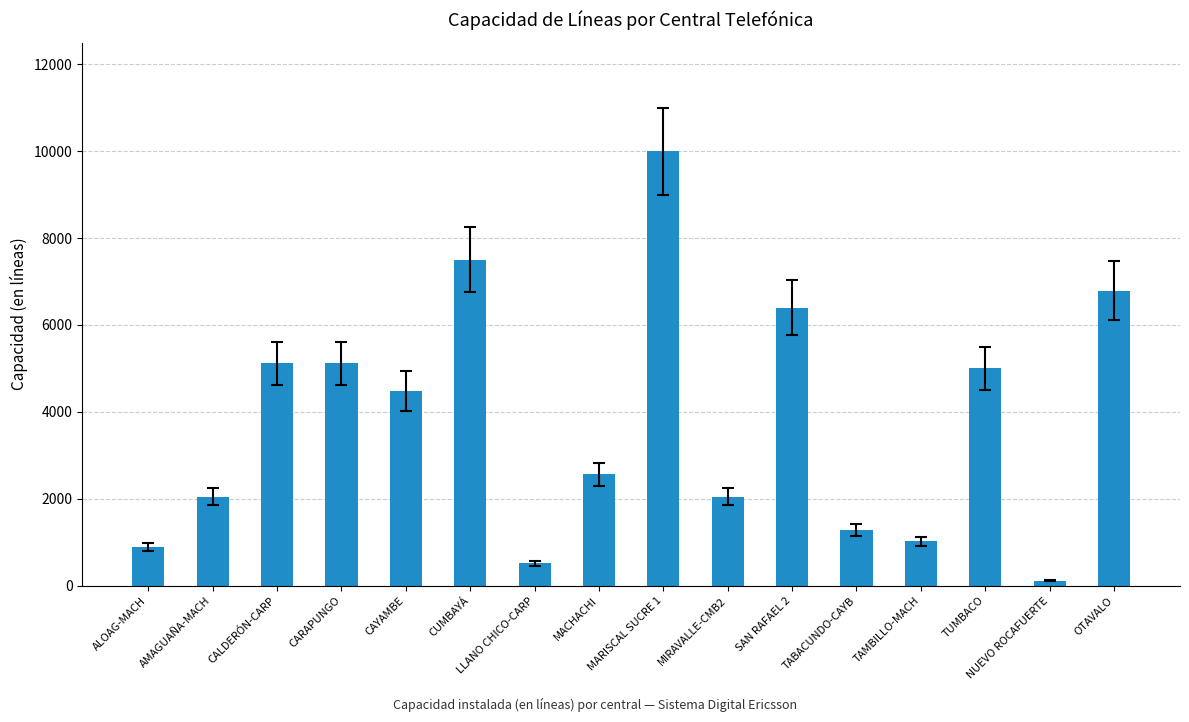

How many distinct data groups are displayed?

1